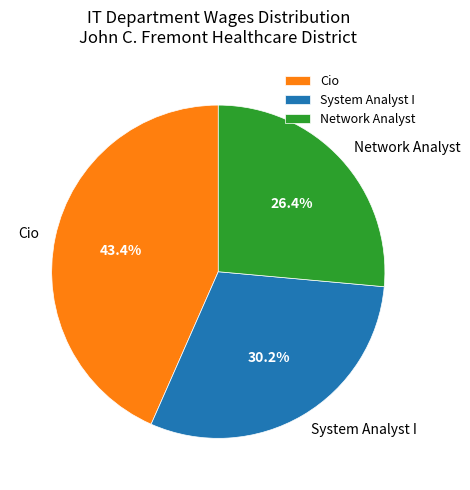

What percentage is the System Analyst I slice, to the nearest percent?

30%